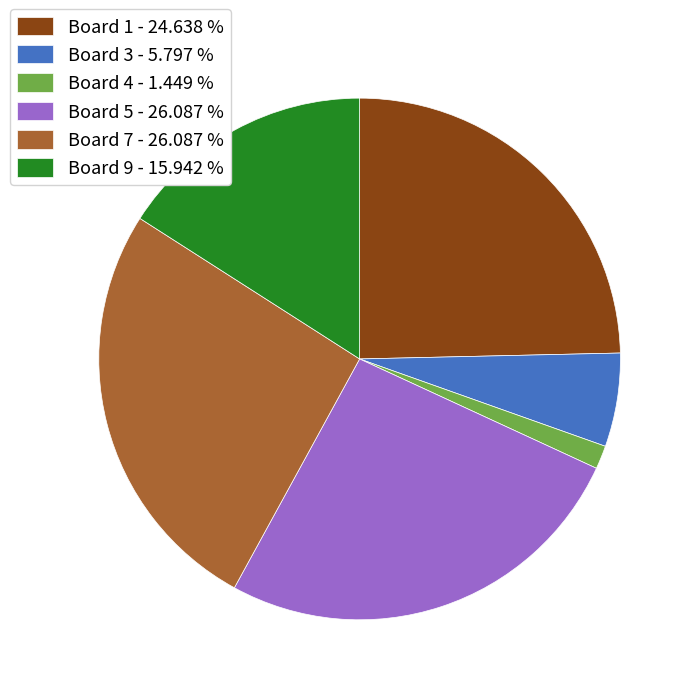

Which slice is the smallest?

Board 4 - 1.449 %